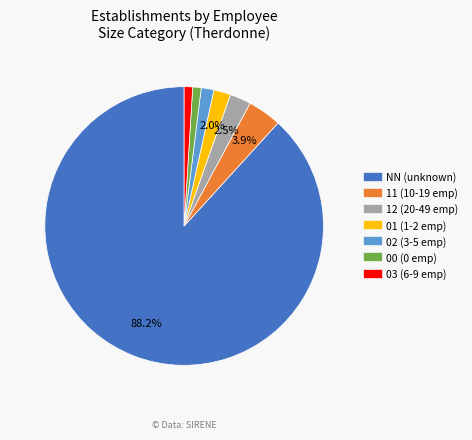

Is 02 the majority of the pie?

No